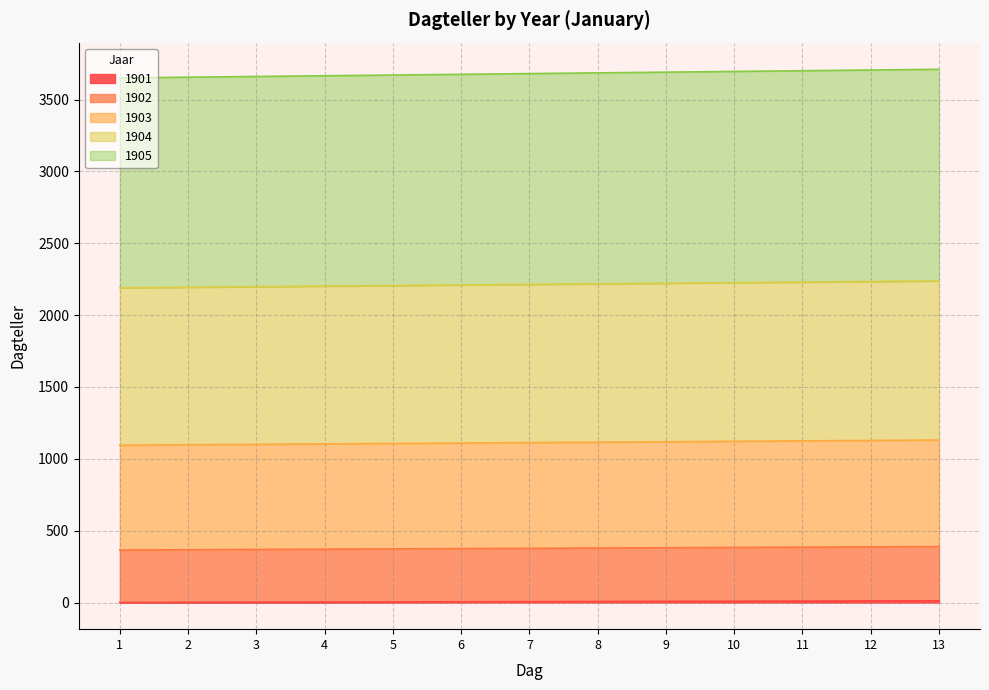

How many values in the 1904 series exceed 2214?

6